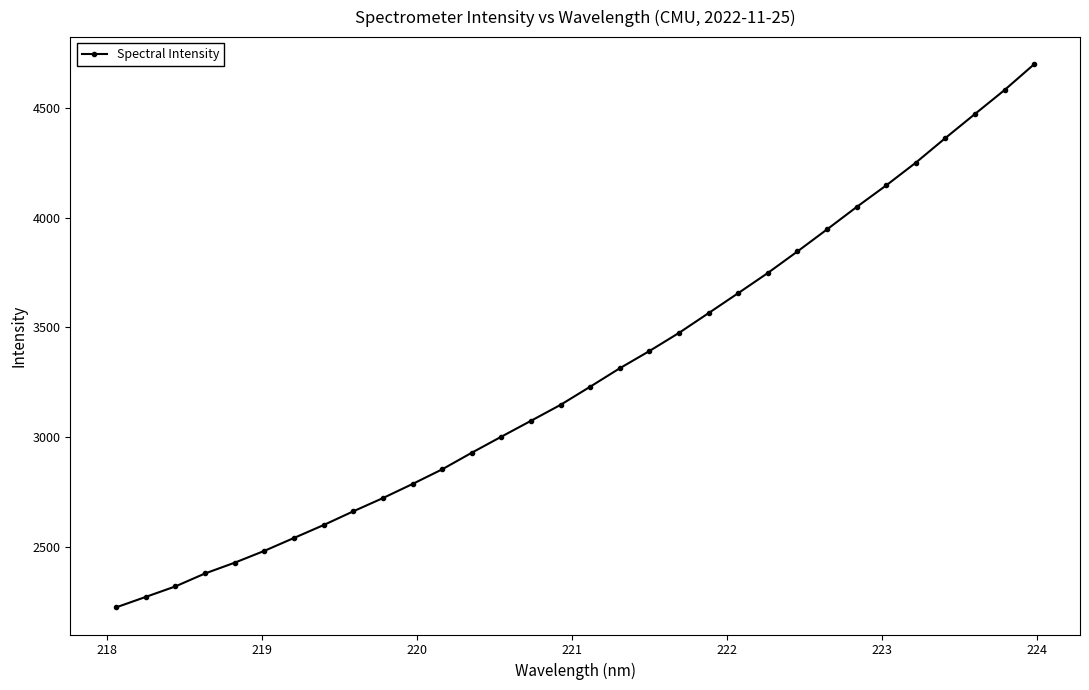

What is the average value?

3285.6